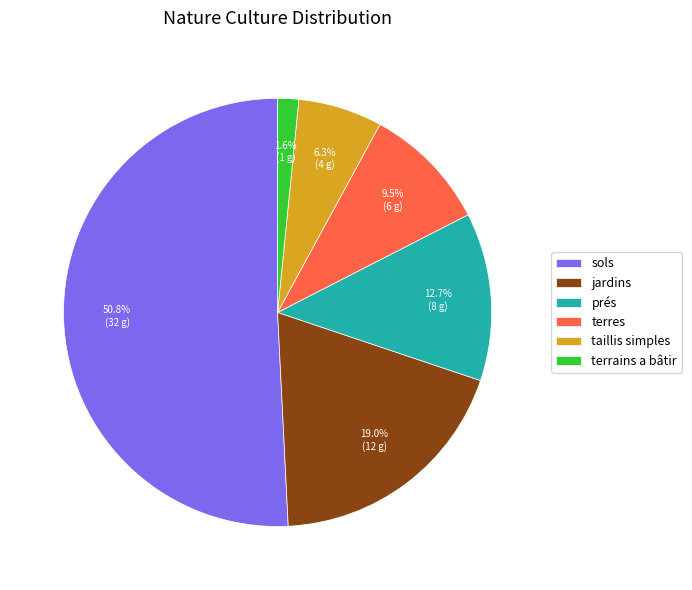

To the nearest percent, what is the difference between the largest and smallest slice percentages?

49%